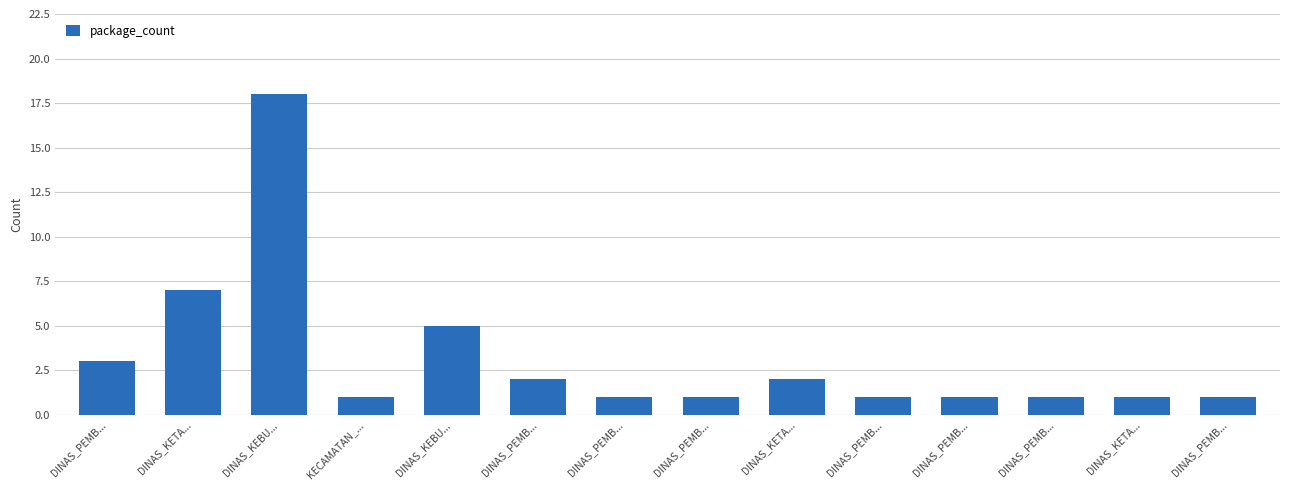

List the labels in order of value, largest first.

DINAS_KEBU..., DINAS_KETA..., DINAS_KEBU..., DINAS_PEMB..., DINAS_PEMB..., DINAS_KETA..., KECAMATAN_..., DINAS_PEMB..., DINAS_PEMB..., DINAS_PEMB..., DINAS_PEMB..., DINAS_PEMB..., DINAS_KETA..., DINAS_PEMB...